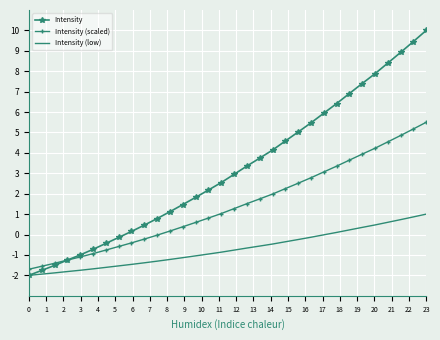

Which series has the widest spread of values?

Intensity